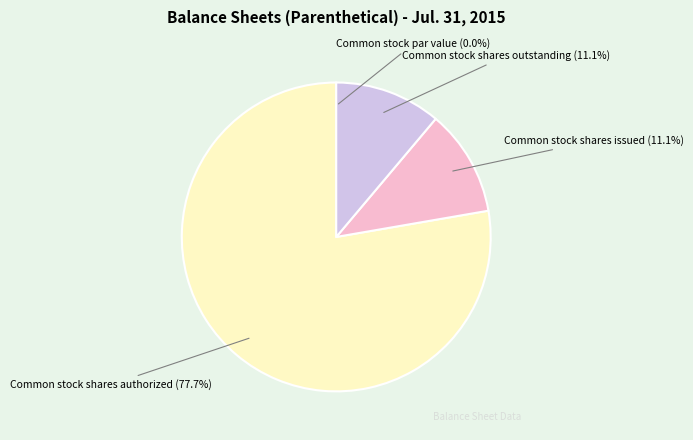

What is the ratio of the value at Common stock shares outstanding to the value at Common stock shares issued?

1.0